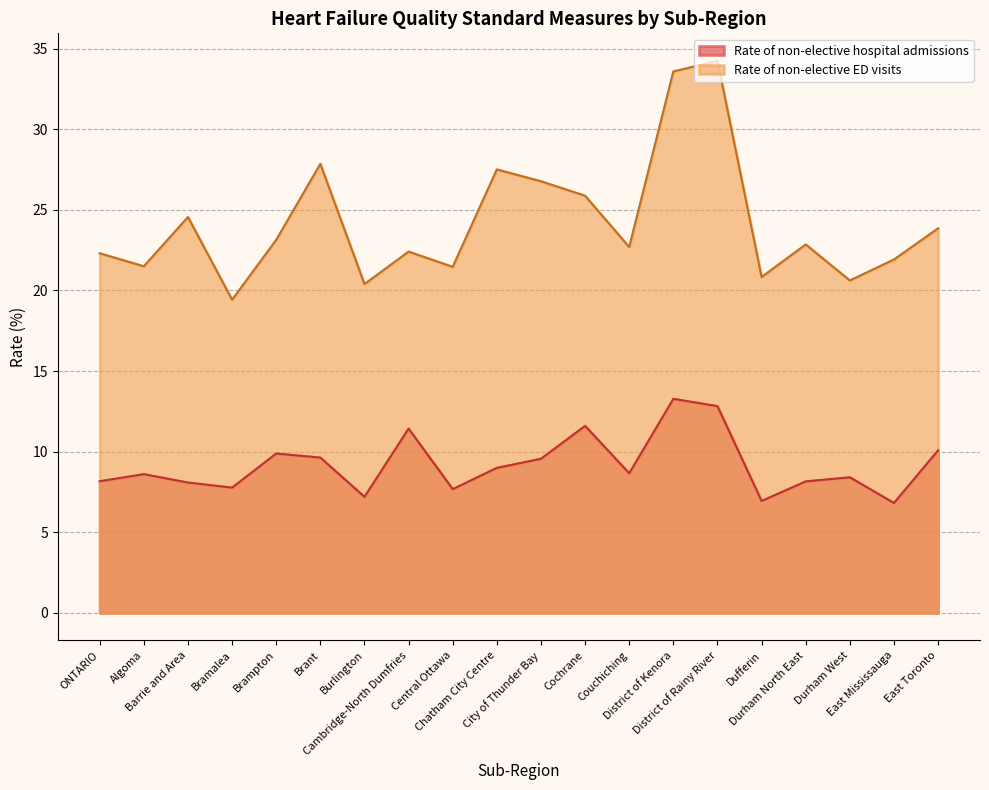

What position from the right is Couchiching?

8